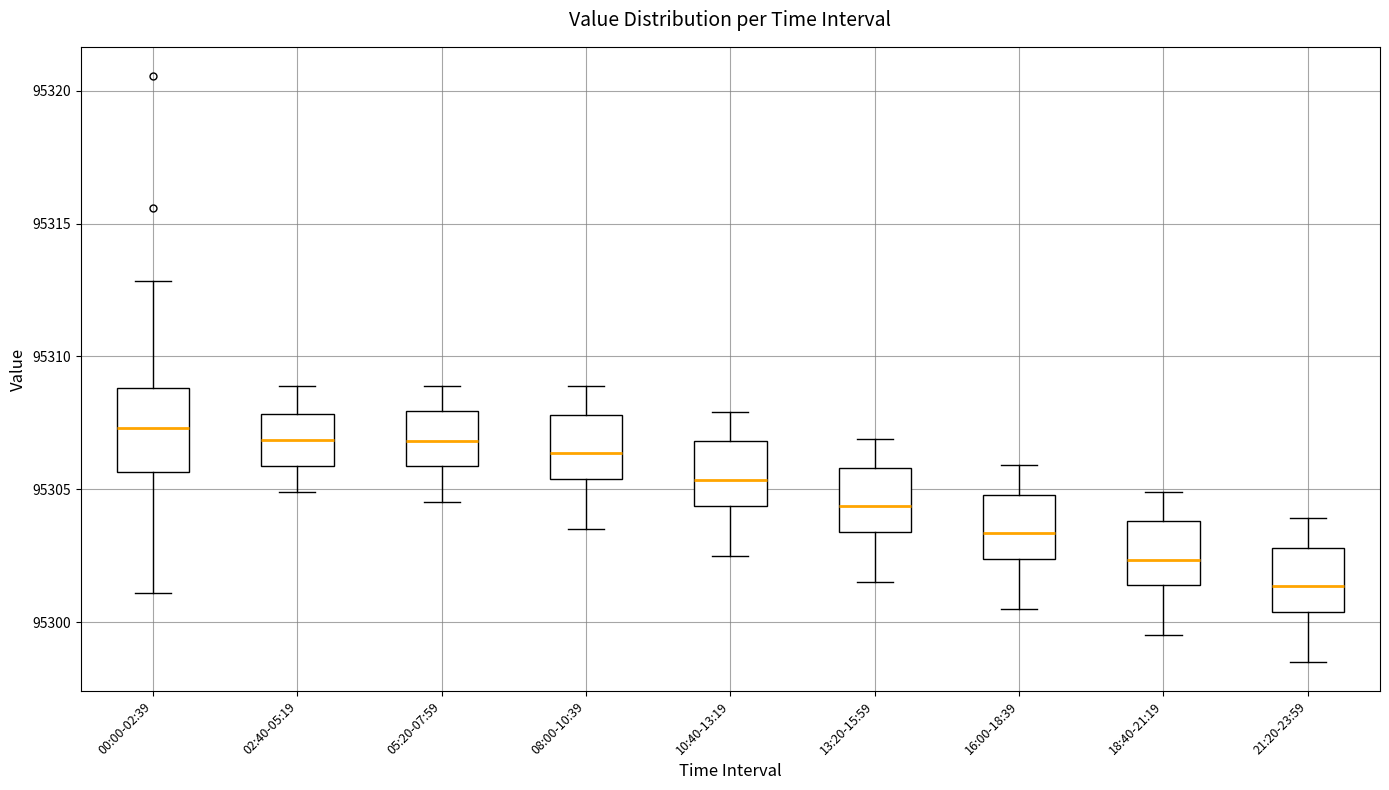

Reading left to right, transcribe this box plot: for each box, give where its median line is, the range the box spans, and where its two whiskers end, as read against the y-axis. The values are not printed on the chart, so give them approximately, as read against the axis.

00:00-02:39: median 95307.5, box 95305.5 to 95309.0, whiskers 95301.0 to 95313.0
02:40-05:19: median 95307.0, box 95306.0 to 95308.0, whiskers 95305.0 to 95309.0
05:20-07:59: median 95307.0, box 95306.0 to 95308.0, whiskers 95304.5 to 95309.0
08:00-10:39: median 95306.5, box 95305.5 to 95308.0, whiskers 95303.5 to 95309.0
10:40-13:19: median 95305.5, box 95304.5 to 95307.0, whiskers 95302.5 to 95308.0
13:20-15:59: median 95304.5, box 95303.5 to 95306.0, whiskers 95301.5 to 95307.0
16:00-18:39: median 95303.5, box 95302.5 to 95305.0, whiskers 95300.5 to 95306.0
18:40-21:19: median 95302.5, box 95301.5 to 95304.0, whiskers 95299.5 to 95305.0
21:20-23:59: median 95301.5, box 95300.5 to 95303.0, whiskers 95298.5 to 95304.0